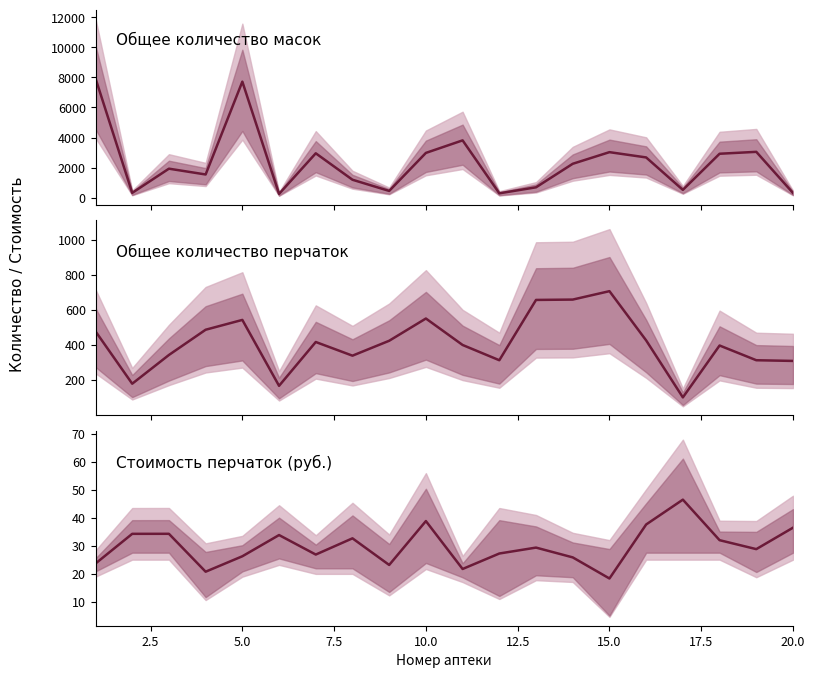

At which label does Общее количество масок reach its minimum?

6